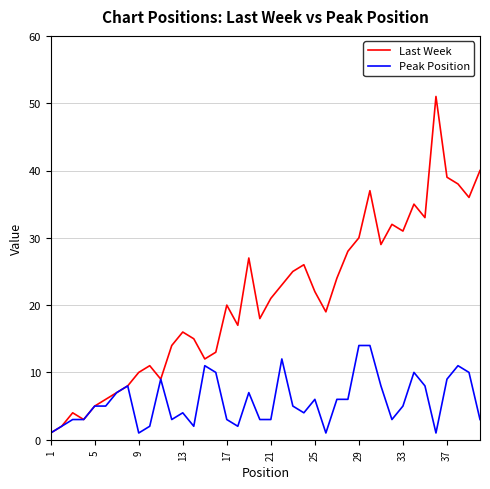

True or false: Peak Position has more than 0 points higher than both neighbors.

True